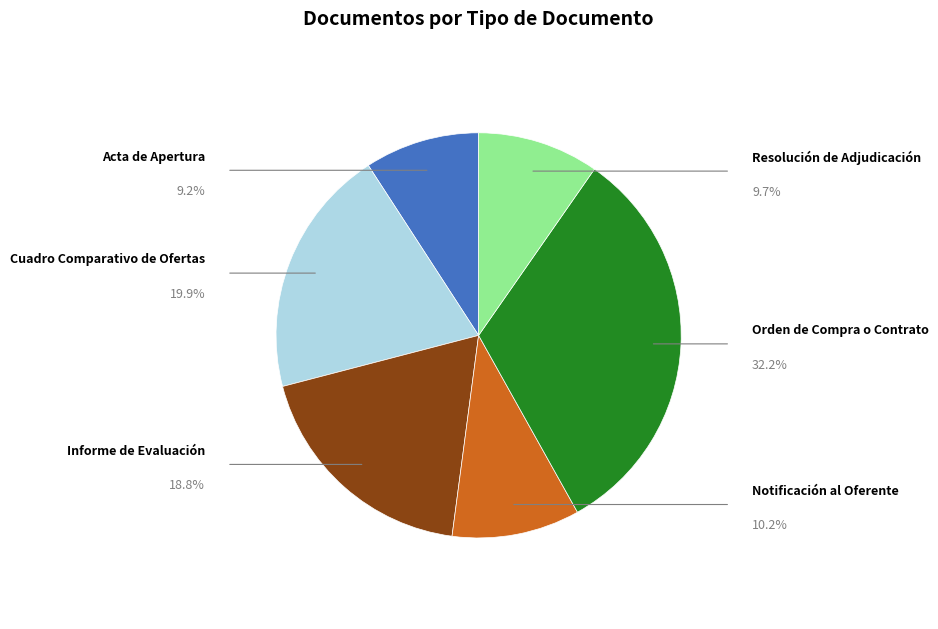

Does any single category account for the majority?

No